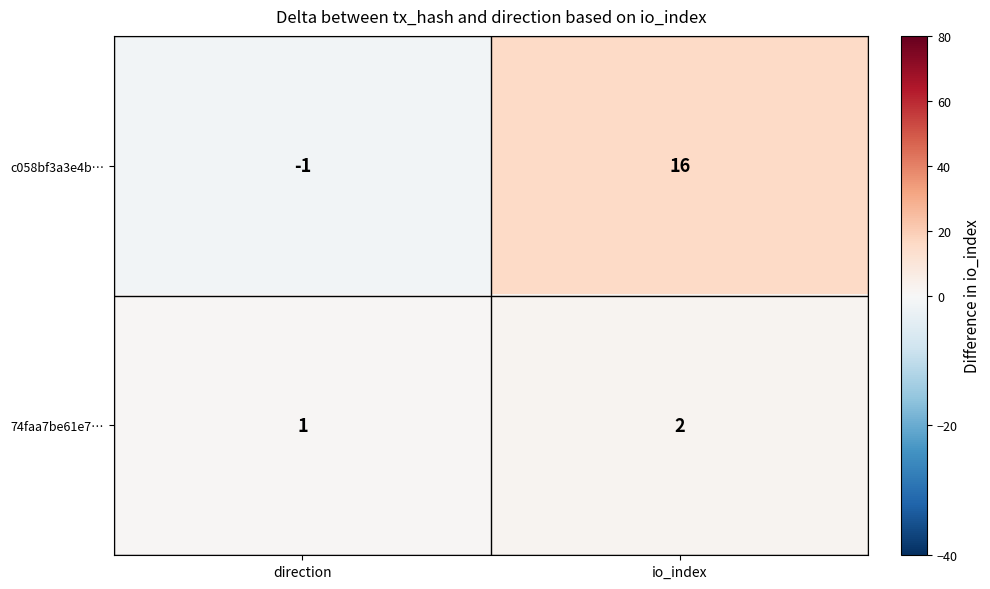

Reading right to left, extract all data points from this chart.

c058bf3a3e4b…: 16	-1
74faa7be61e7…: 2	1